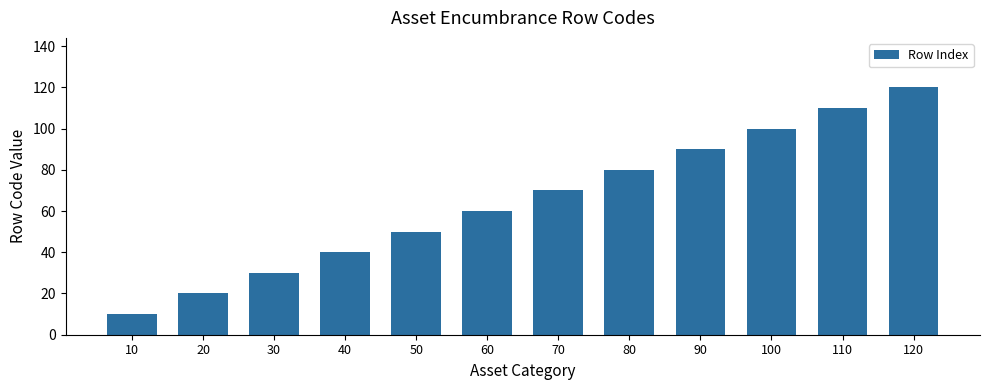

Reading left to right, what are all the values shown in this chart?

10=10	20=20	30=30	40=40	50=50	60=60	70=70	80=80	90=90	100=100	110=110	120=120